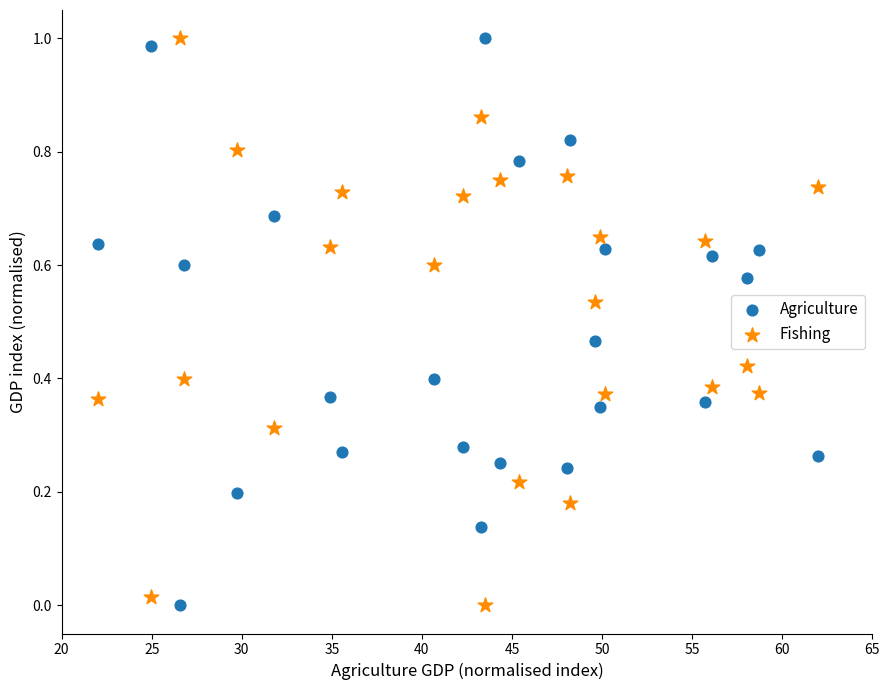

What is the X range (max minus min) for the scatter plot?

40.0